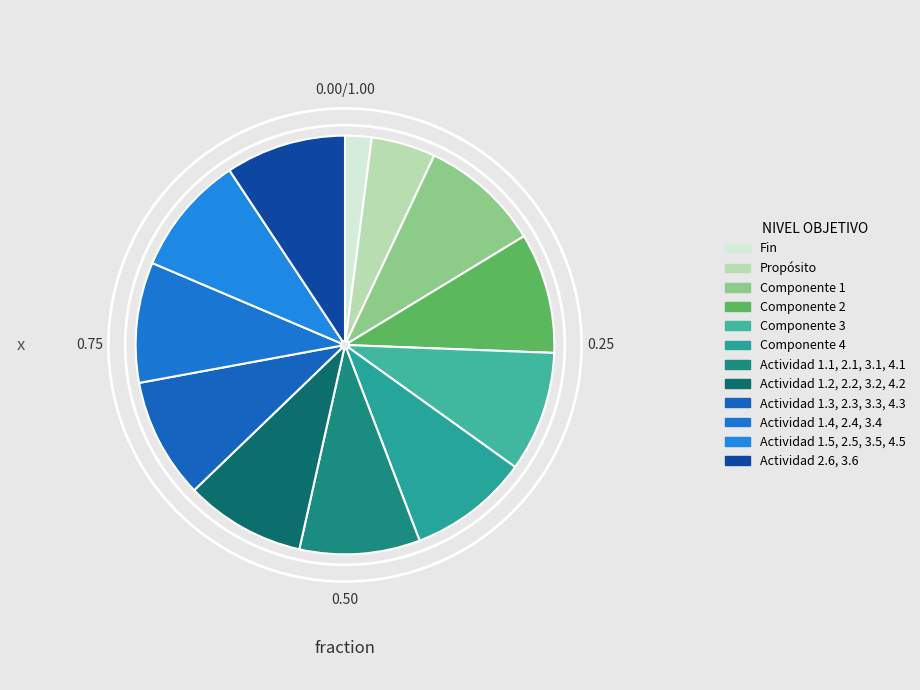

How many slices are in this pie chart?

12